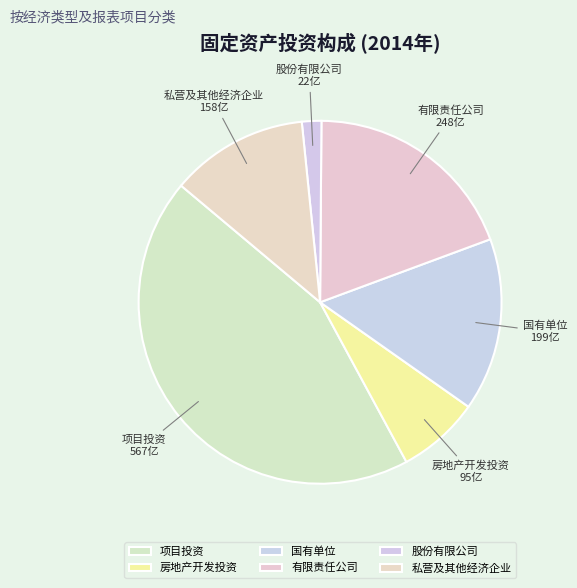

Is there any slice that represents more than half of the pie?

No